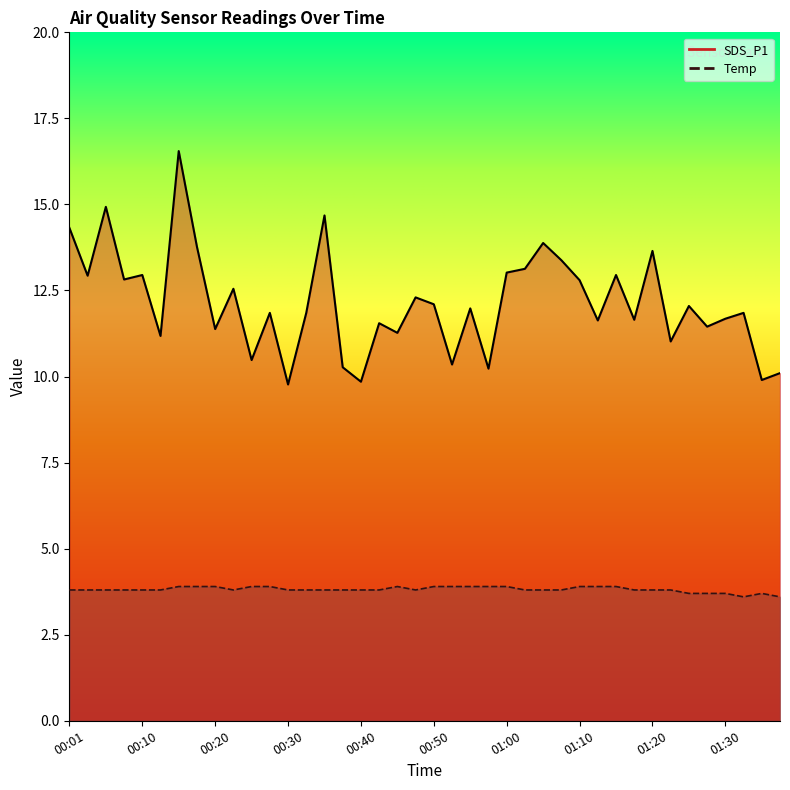

List the series in order of their overall mean, lowest first.

Temp, SDS_P1